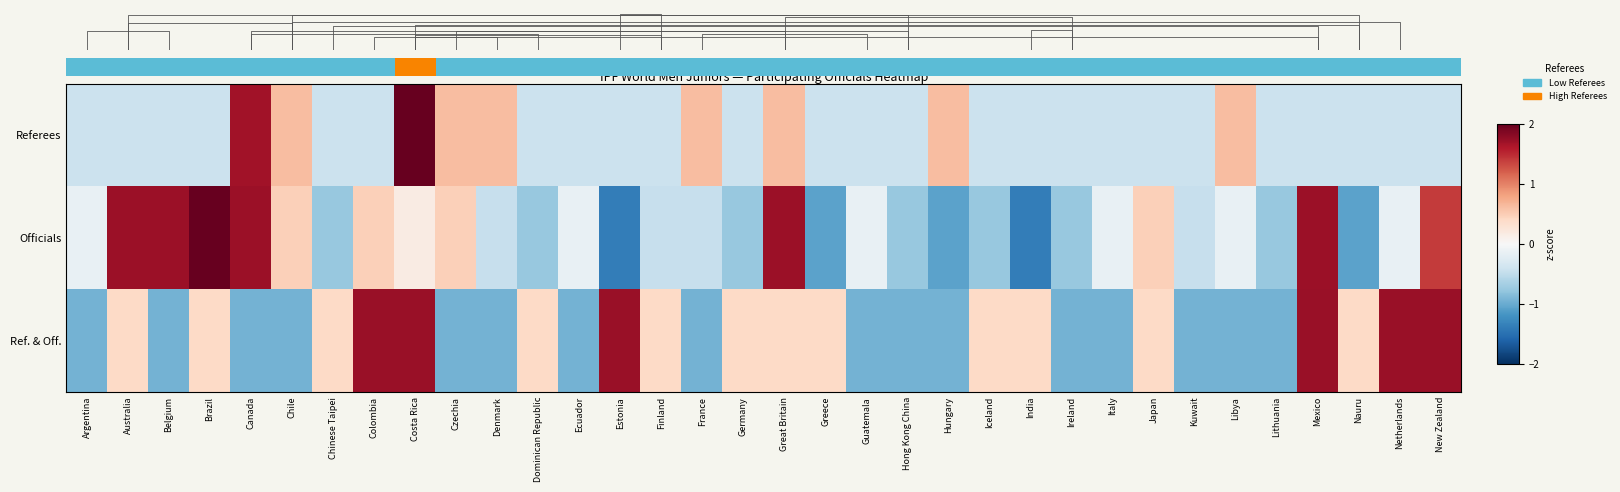

Reading left to right, what are all the values shown in this chart?

Referees: Argentina=-0.4	Australia=-0.4	Belgium=-0.4	Brazil=-0.4	Canada=1.7	Chile=0.6	Chinese Taipei=-0.4	Colombia=-0.4	Costa Rica=4.9	Czechia=0.6	Denmark=0.6	Dominican Republic=-0.4	Ecuador=-0.4	Estonia=-0.4	Finland=-0.4	France=0.6	Germany=-0.4	Great Britain=0.6	Greece=-0.4	Guatemala=-0.4	Hong Kong China=-0.4	Hungary=0.6	Iceland=-0.4	India=-0.4	Ireland=-0.4	Italy=-0.4	Japan=-0.4	Kuwait=-0.4	Libya=0.6	Lithuania=-0.4	Mexico=-0.4	Nauru=-0.4	Netherlands=-0.4	New Zealand=-0.4
Officials: Argentina=-0.1	Australia=1.7	Belgium=1.7	Brazil=2.0	Canada=1.7	Chile=0.5	Chinese Taipei=-0.8	Colombia=0.5	Costa Rica=0.2	Czechia=0.5	Denmark=-0.5	Dominican Republic=-0.8	Ecuador=-0.1	Estonia=-1.4	Finland=-0.5	France=-0.5	Germany=-0.8	Great Britain=1.7	Greece=-1.1	Guatemala=-0.1	Hong Kong China=-0.8	Hungary=-1.1	Iceland=-0.8	India=-1.4	Ireland=-0.8	Italy=-0.1	Japan=0.5	Kuwait=-0.5	Libya=-0.1	Lithuania=-0.8	Mexico=1.7	Nauru=-1.1	Netherlands=-0.1	New Zealand=1.4
Ref. & Off.: Argentina=-0.9	Australia=0.4	Belgium=-0.9	Brazil=0.4	Canada=-0.9	Chile=-0.9	Chinese Taipei=0.4	Colombia=1.7	Costa Rica=1.7	Czechia=-0.9	Denmark=-0.9	Dominican Republic=0.4	Ecuador=-0.9	Estonia=1.7	Finland=0.4	France=-0.9	Germany=0.4	Great Britain=0.4	Greece=0.4	Guatemala=-0.9	Hong Kong China=-0.9	Hungary=-0.9	Iceland=0.4	India=0.4	Ireland=-0.9	Italy=-0.9	Japan=0.4	Kuwait=-0.9	Libya=-0.9	Lithuania=-0.9	Mexico=1.7	Nauru=0.4	Netherlands=1.7	New Zealand=1.7